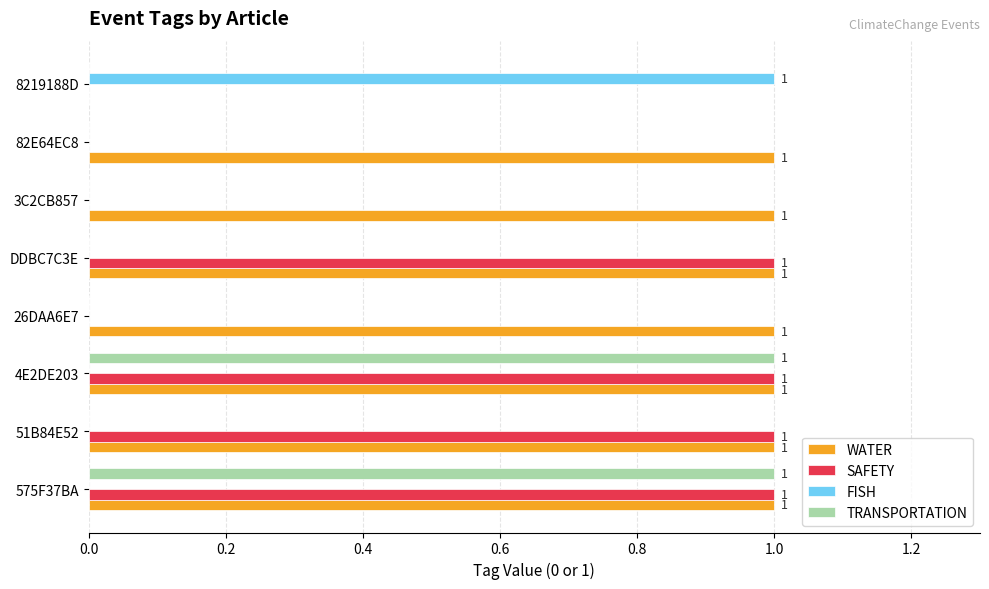

How many positive values does the WATER series have?

7